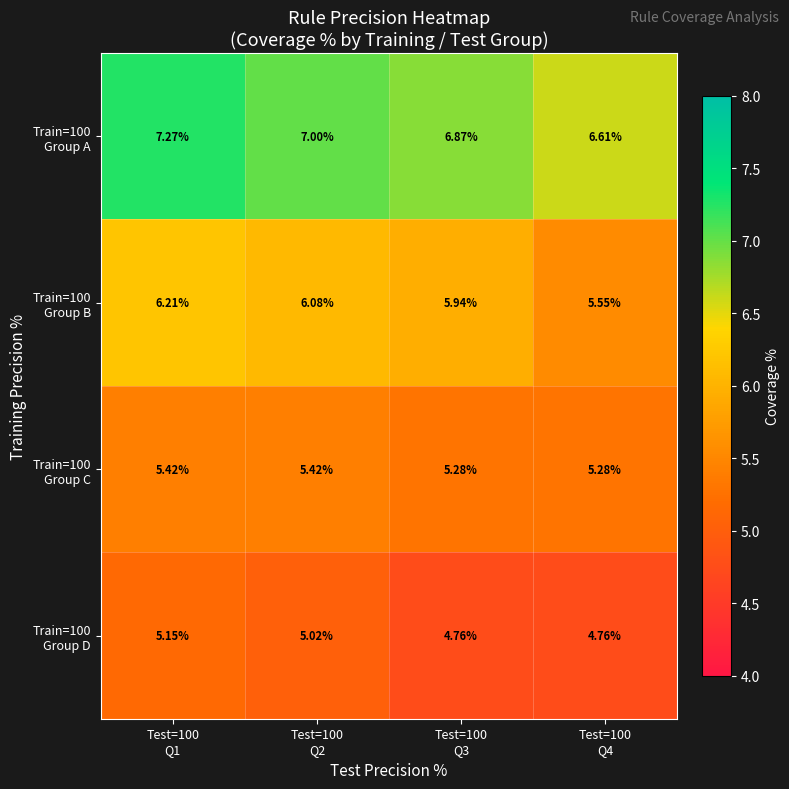

What is the spread (max minus min) of values at Test=100
Q2?

2.0